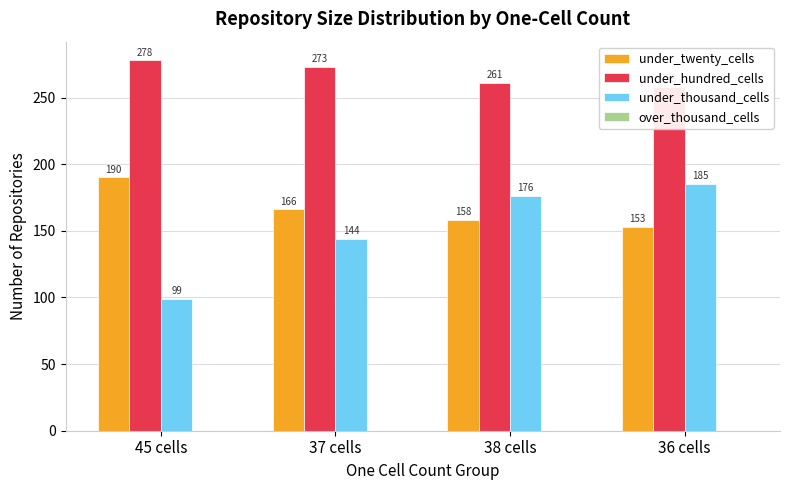

At which label is under_twenty_cells closest to 171?

37 cells